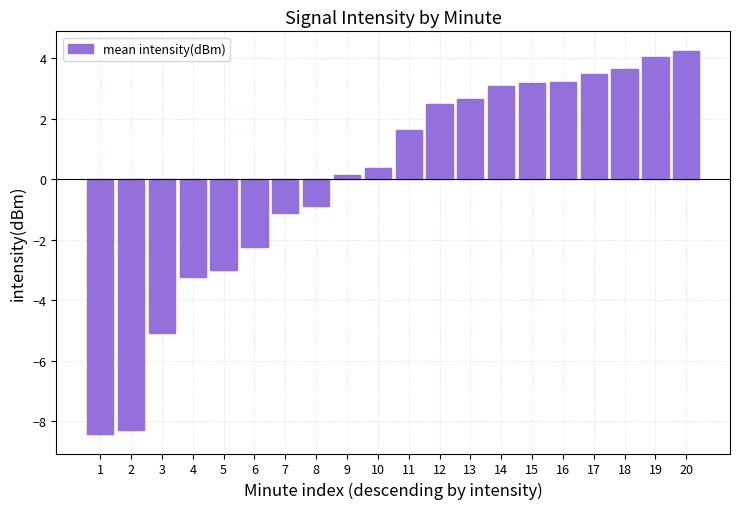

Reading right to left, what are all the values shown in this chart?

20=4.3	19=4.0	18=3.6	17=3.5	16=3.2	15=3.2	14=3.1	13=2.7	12=2.5	11=1.6	10=0.4	9=0.2	8=-0.9	7=-1.1	6=-2.2	5=-3.0	4=-3.2	3=-5.1	2=-8.3	1=-8.4